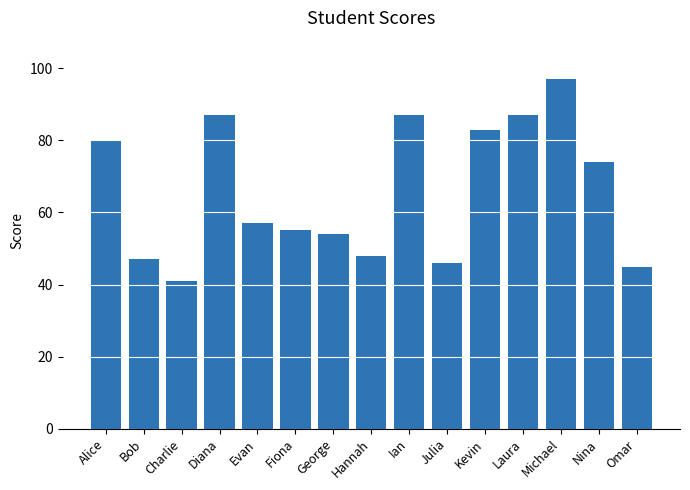

What is the greatest value displayed?

97